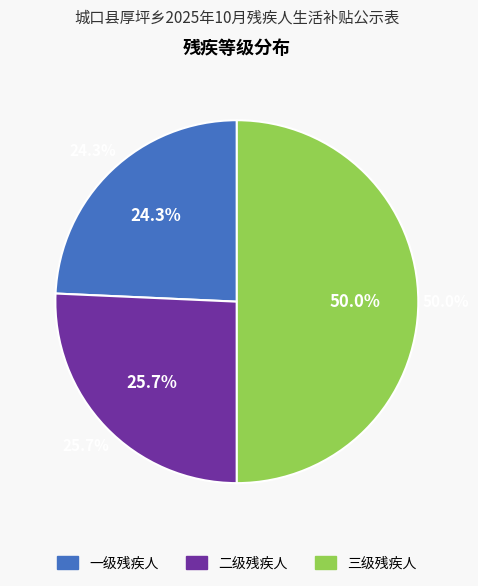

Does 一级残疾人 represent more than half of the total?

No